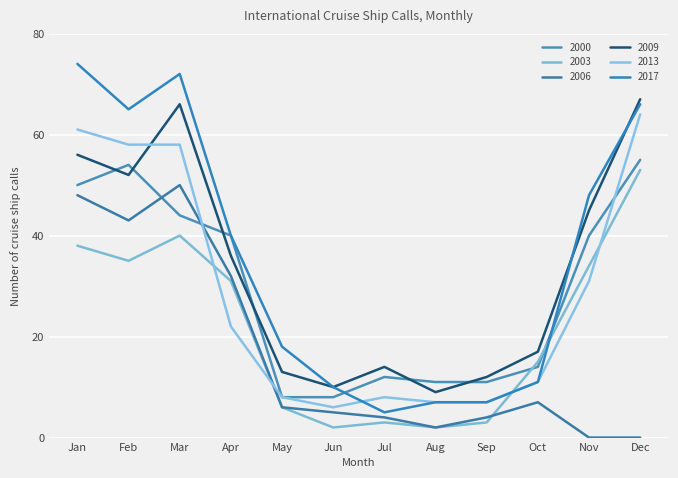

How many values in the 2009 series are below 36?

6